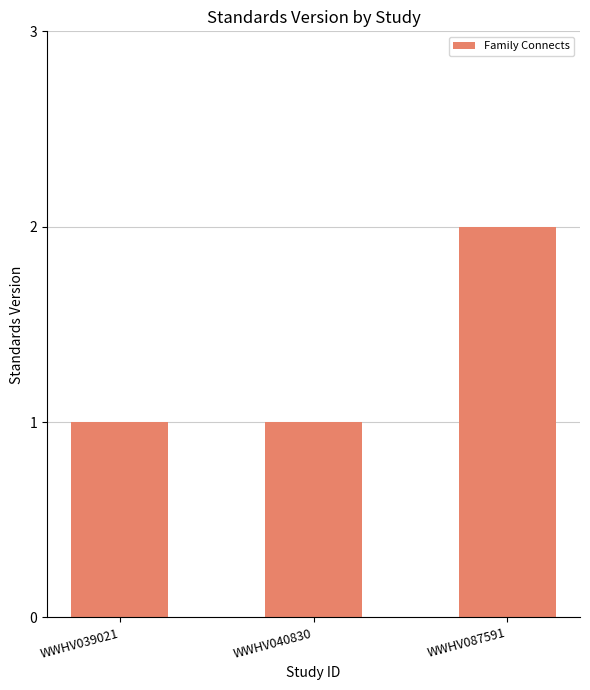

The chart shows a value of 1 at WWHV040830. True or false?

True